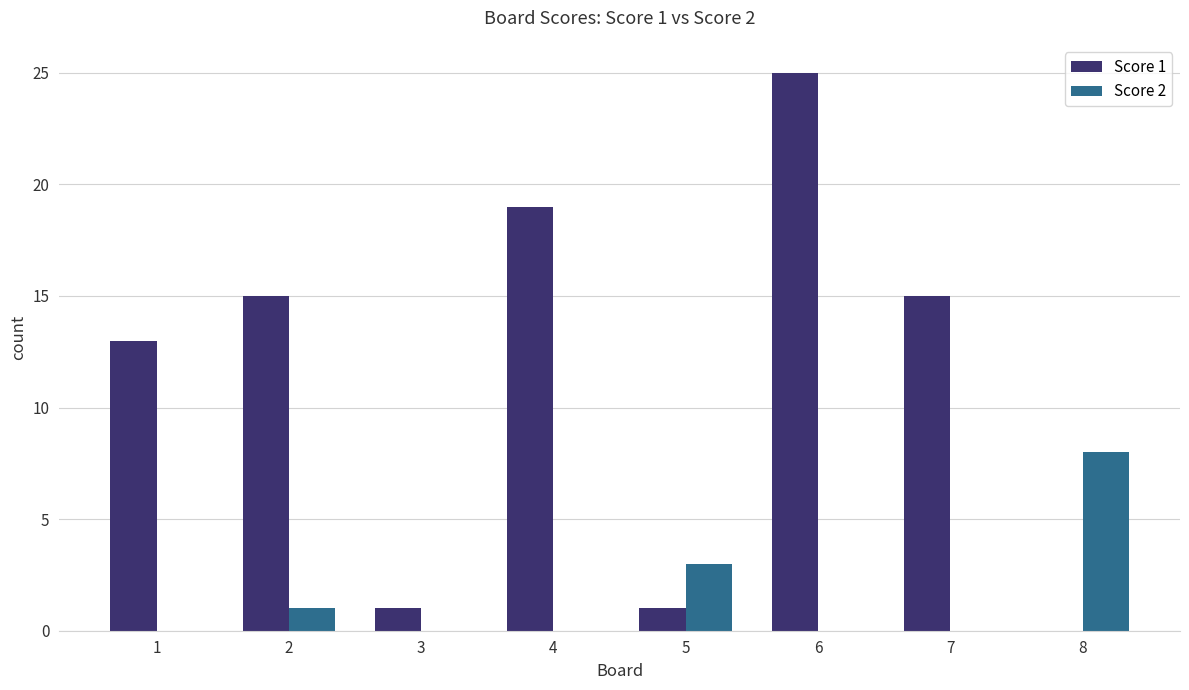

What is the spread (max minus min) of values at 6?

25